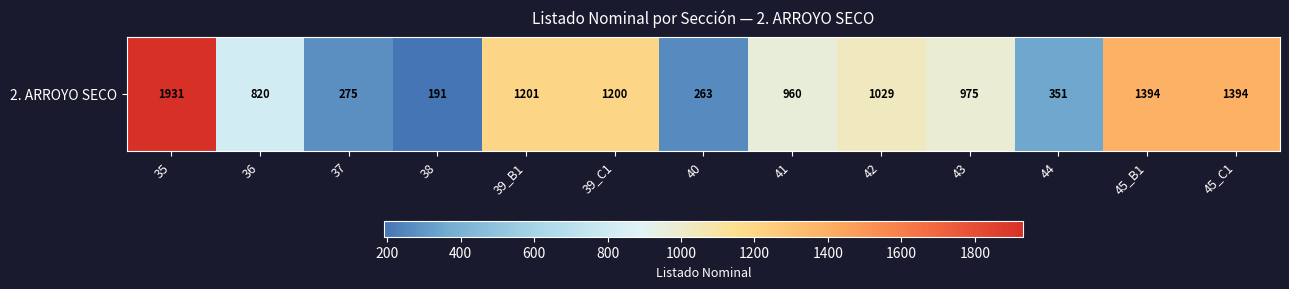

What is the change in value from 38 to 39_B1?

+1010